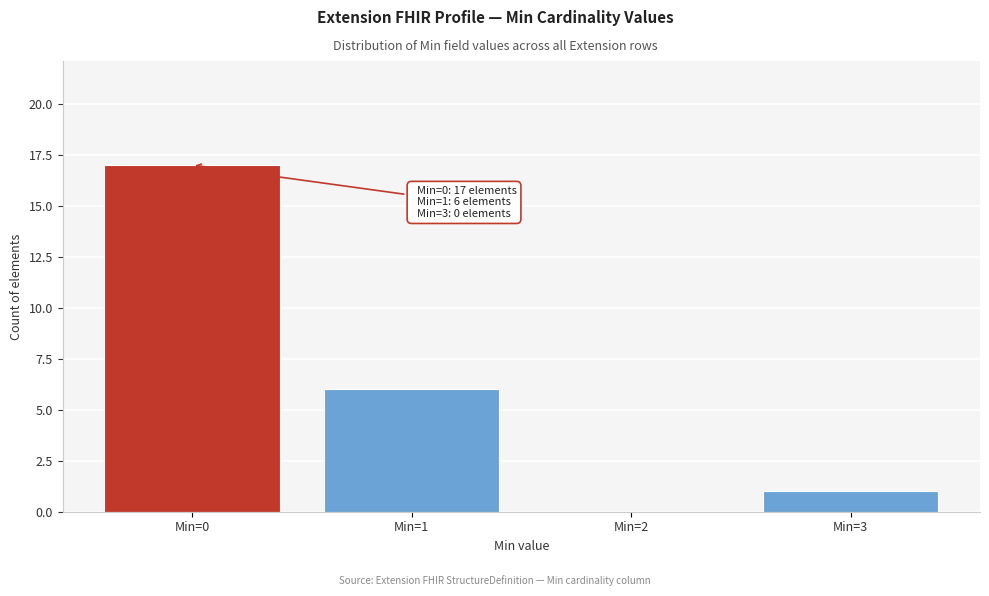

Reading left to right, list all the values displayed in this chart.

Min=0=17	Min=1=6	Min=2=0	Min=3=1